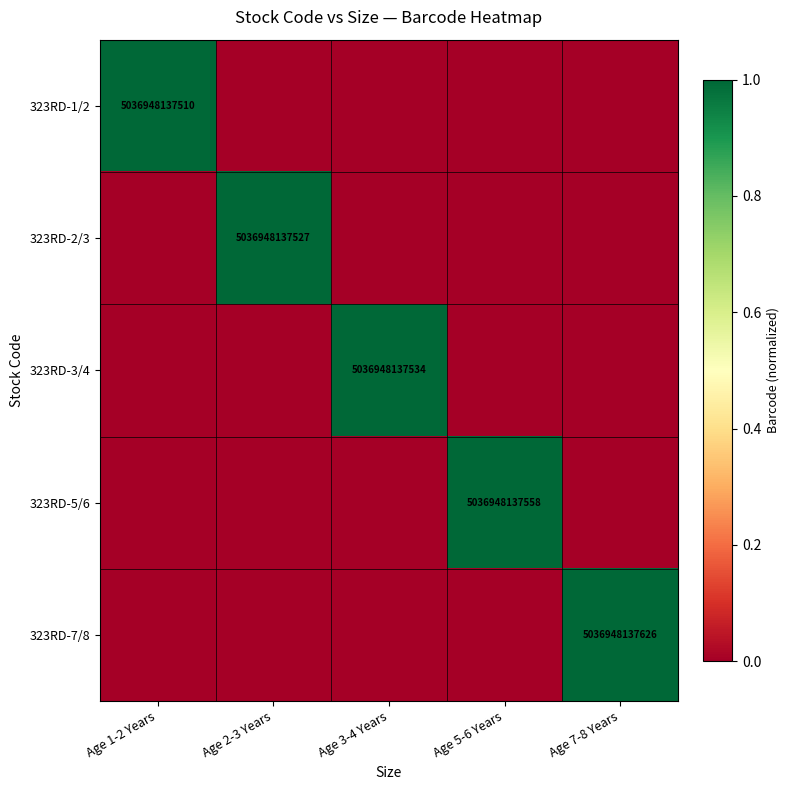

True or false: 323RD-7/8 has a value of 2274867267351 at Age 7-8 Years.

False